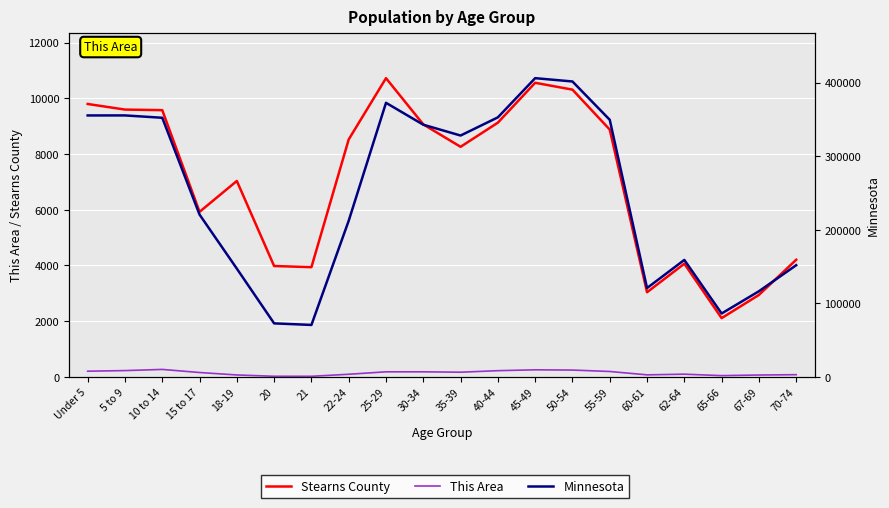

True or false: Minnesota and This Area intersect in this chart.

False